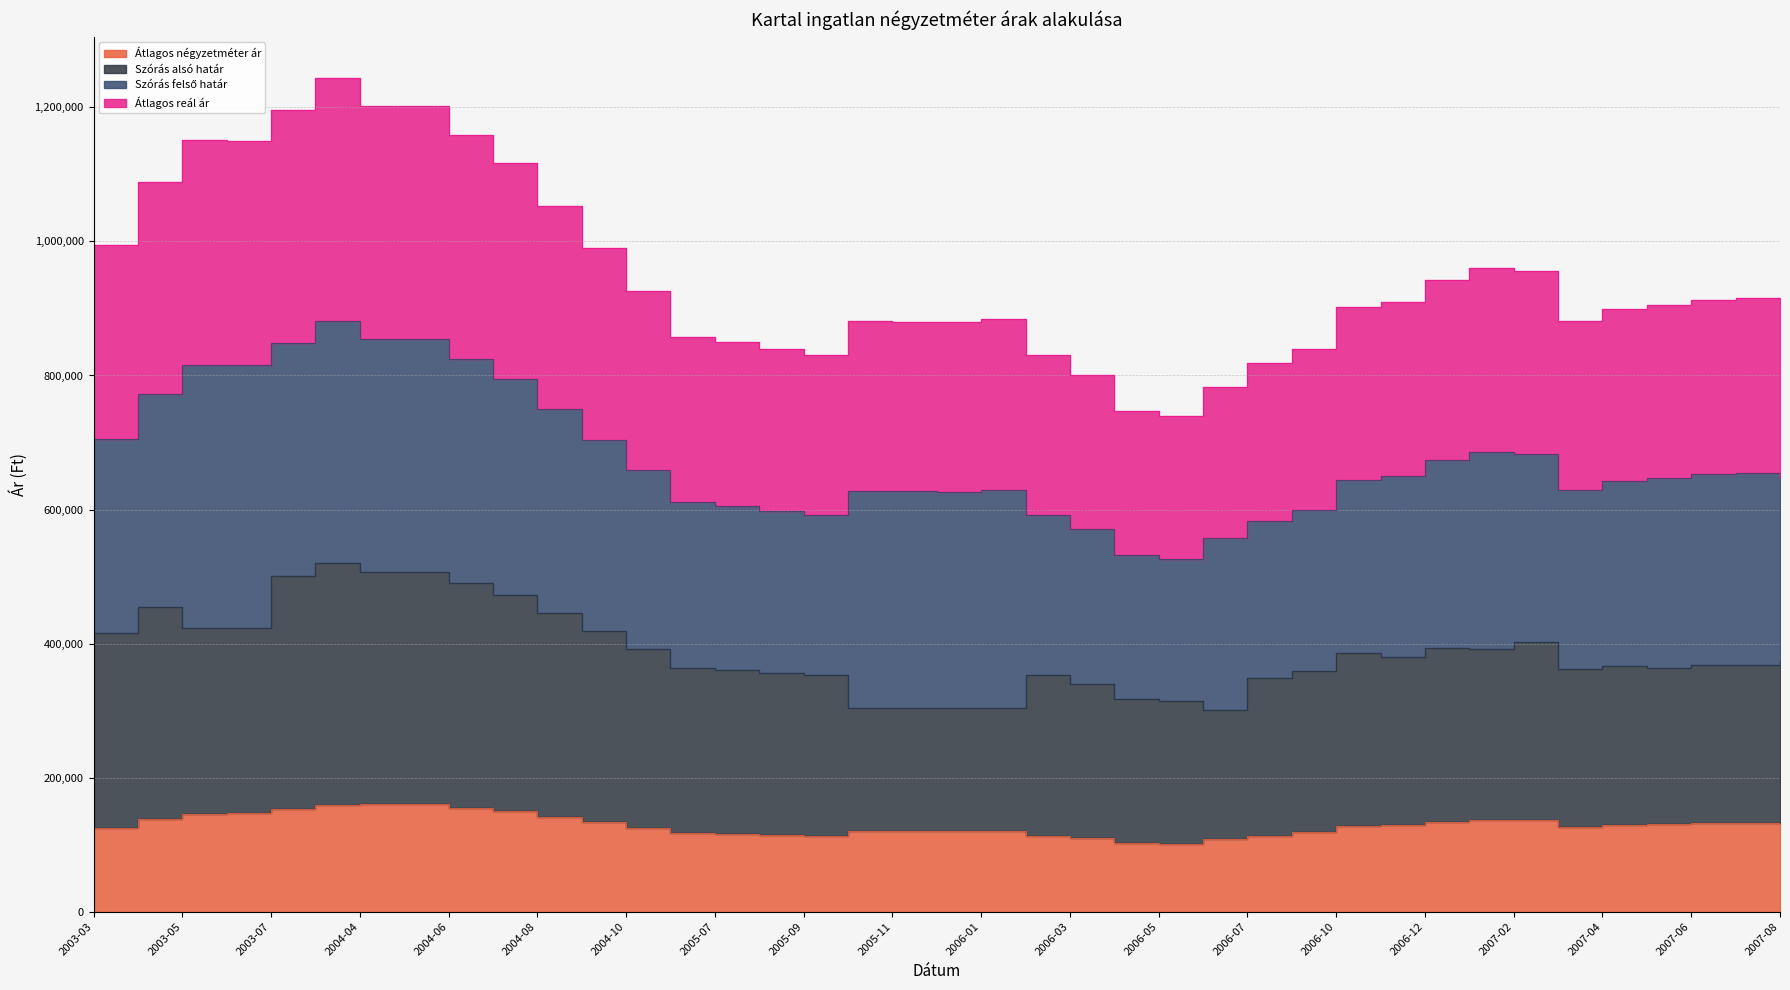

Which has a higher value, 2005-06 or 2007-06?

2007-06